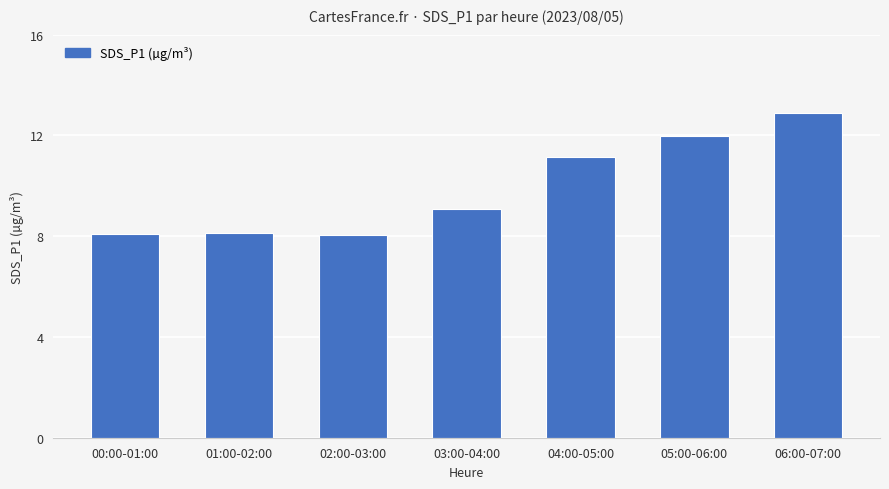

The value at 06:00-07:00 is 12.9. True or false?

True